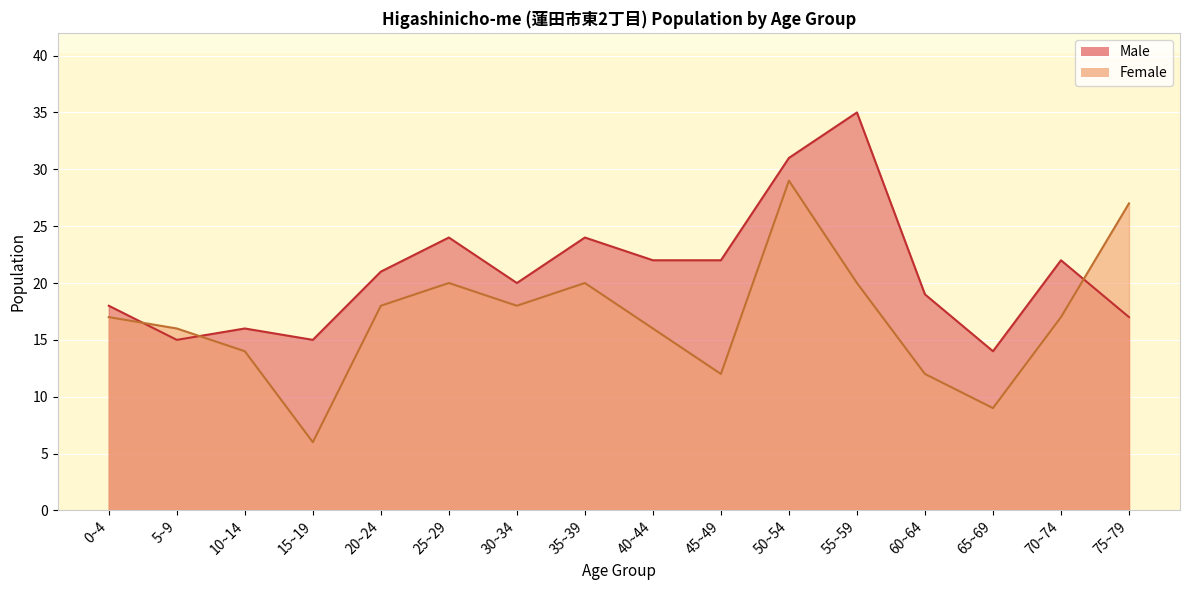

True or false: Male and Female intersect in this chart.

True